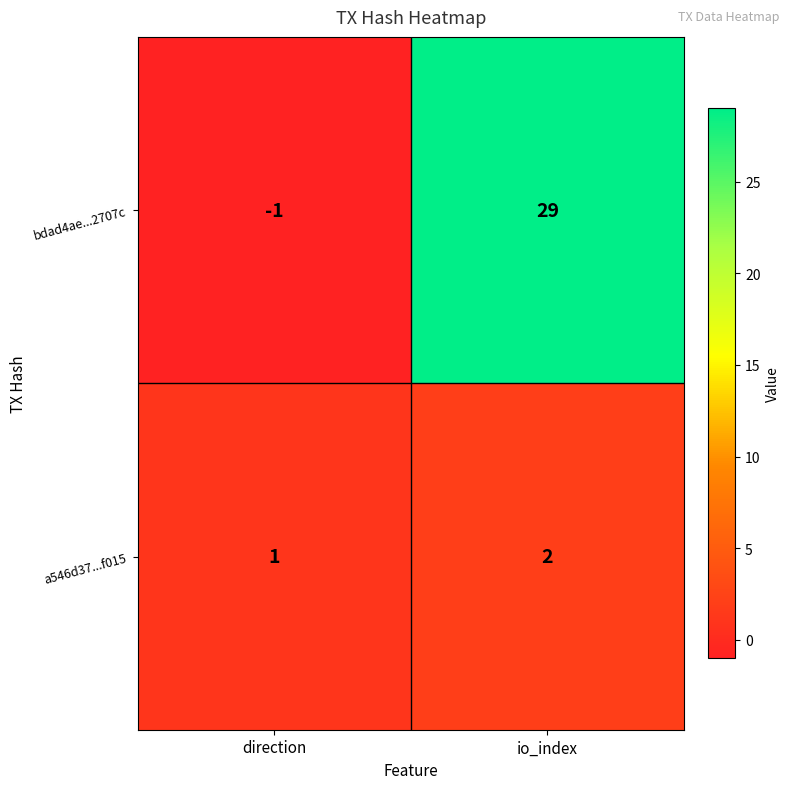

The value of bdad4ae...2707c at direction is -1. True or false?

True